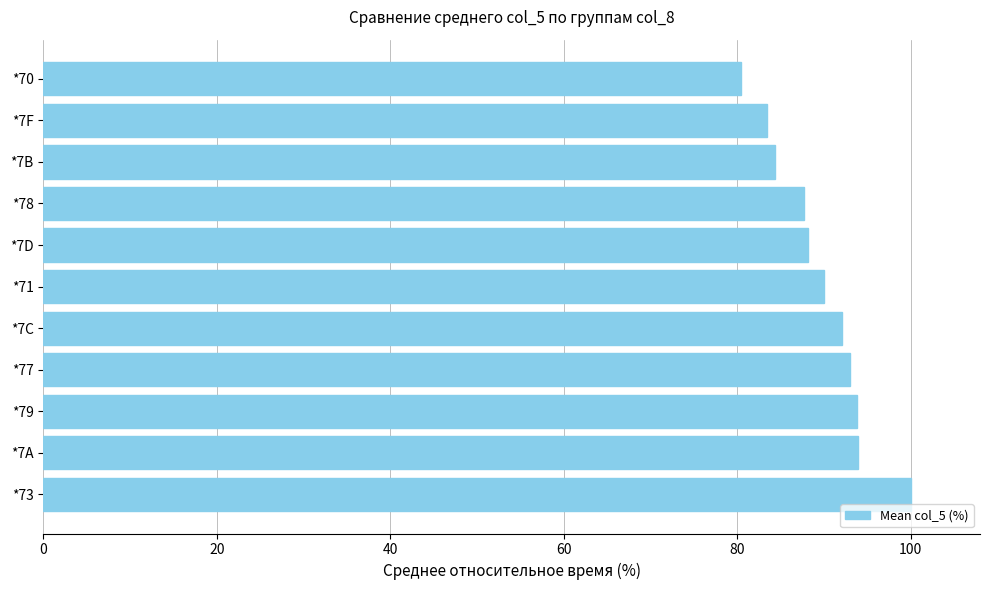

Where is the data nearest to the value 90?

*71